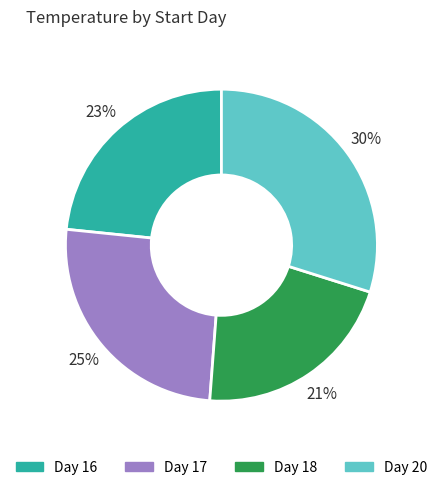

Which has a higher value, Day 18 or Day 17?

Day 17